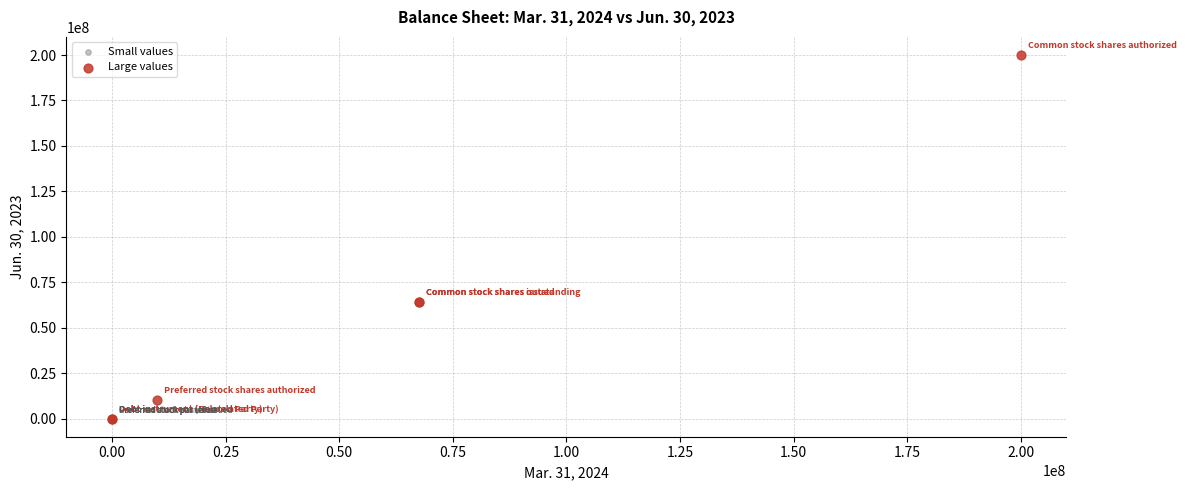

Which series contains the highest Y value?

Large values